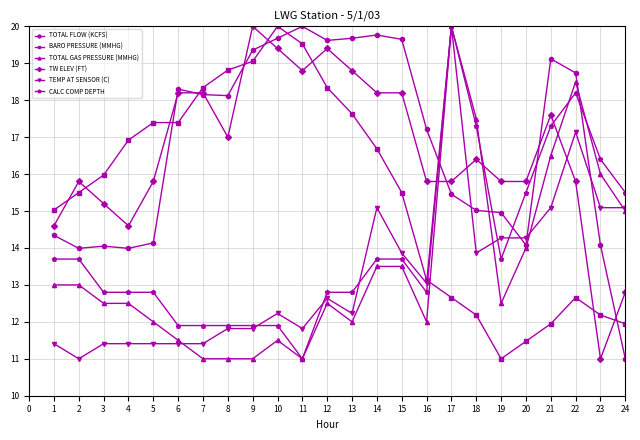

At which label does TEMP AT SENSOR (C) first exceed 12?

10